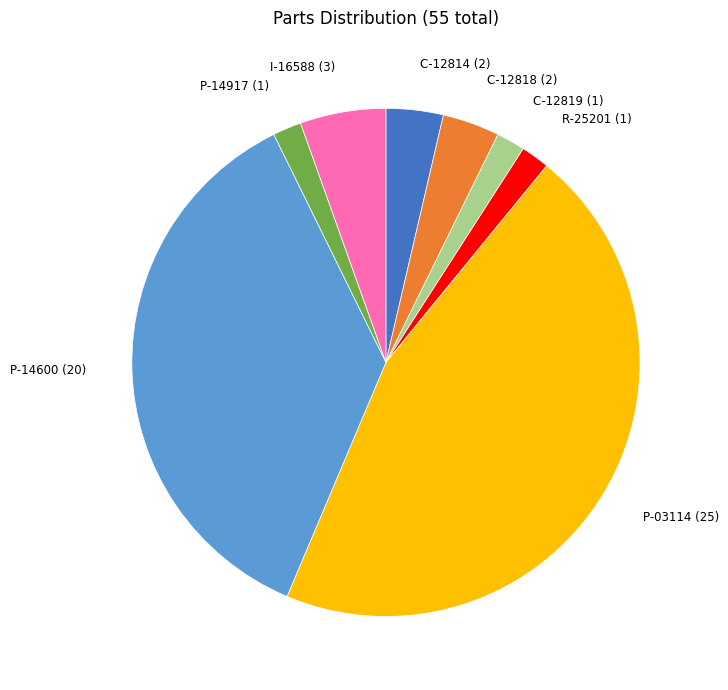

Does any single category account for the majority?

No